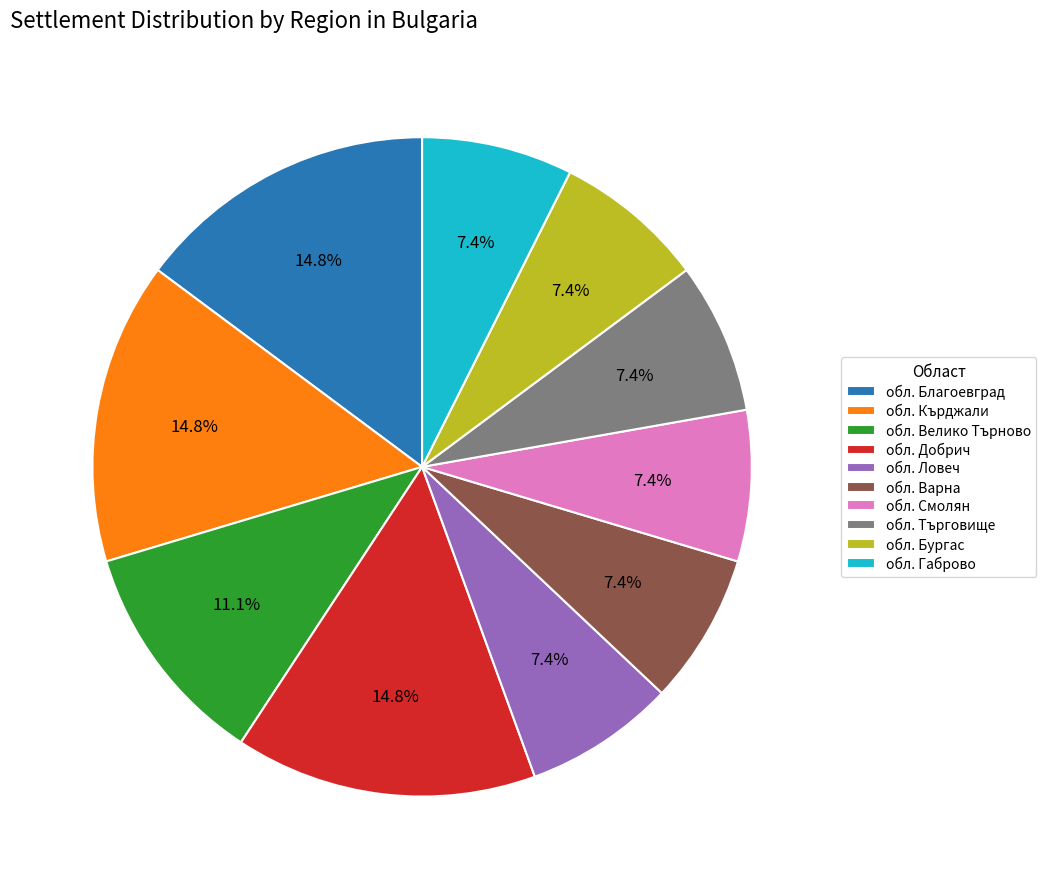

Is there any slice that represents more than half of the pie?

No